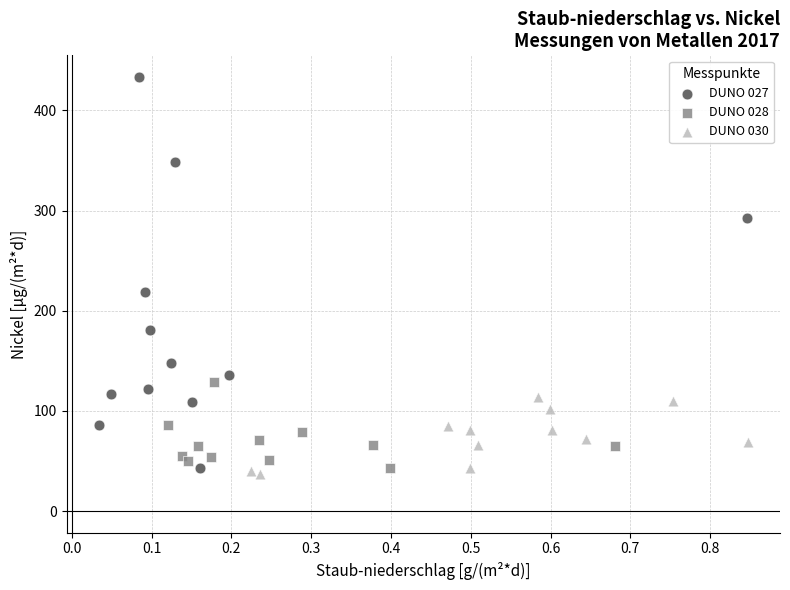

Which series has the widest spread of Y values?

DUNO 027